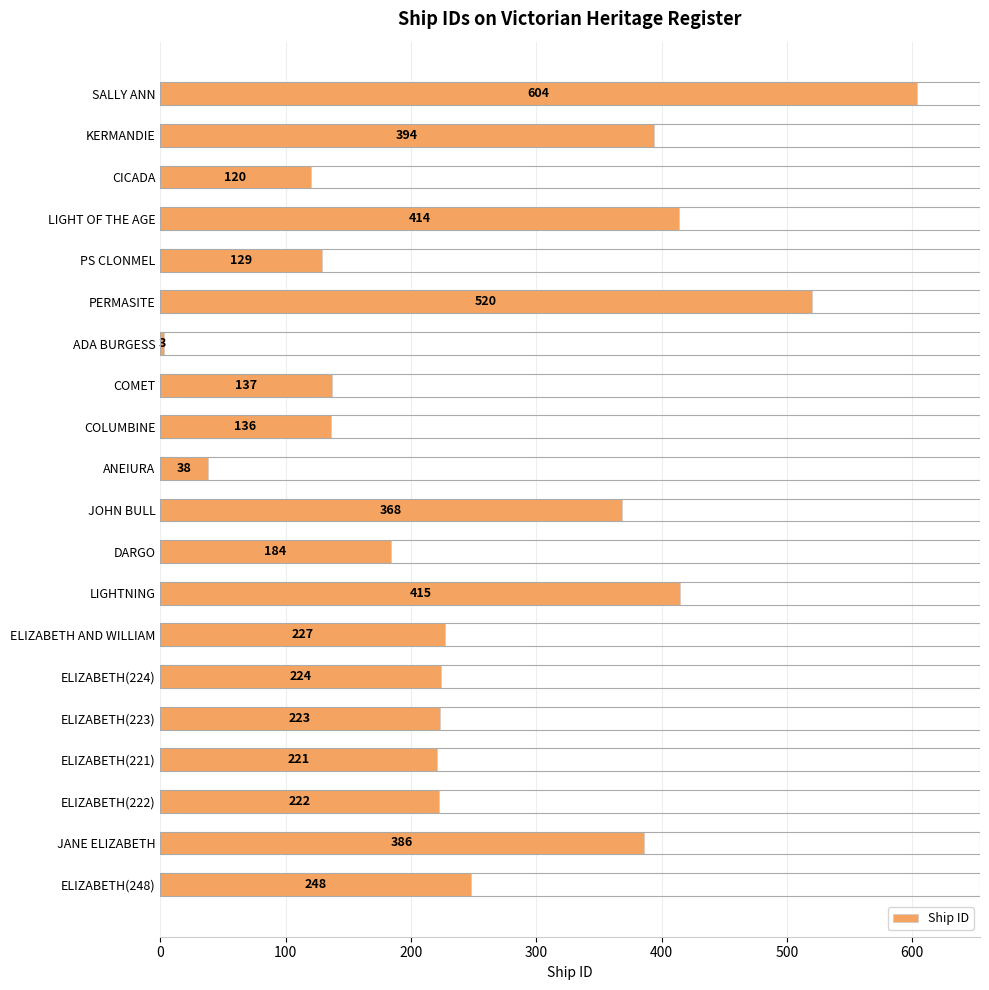

What is the maximum value shown in the chart?

604